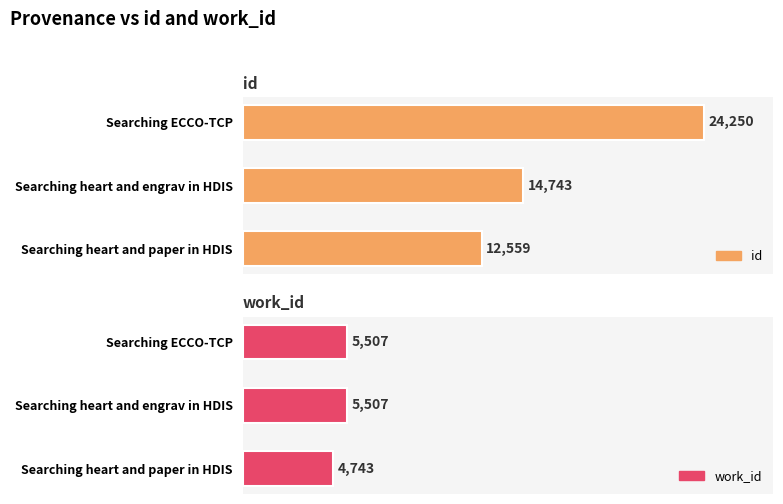

Between Searching ECCO-TCP and Searching heart and engrav in HDIS, which is larger?

Searching ECCO-TCP